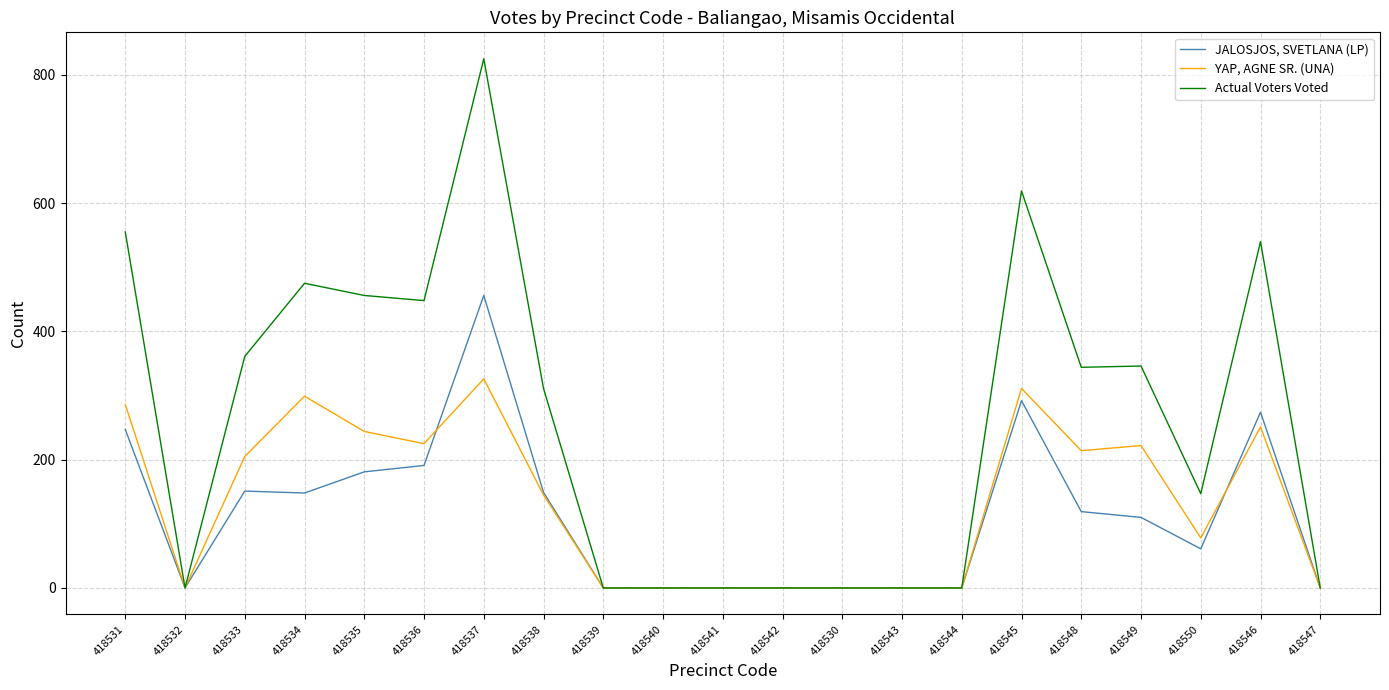

Rank the series by their maximum value, from lowest to highest.

YAP, AGNE SR. (UNA), JALOSJOS, SVETLANA (LP), Actual Voters Voted